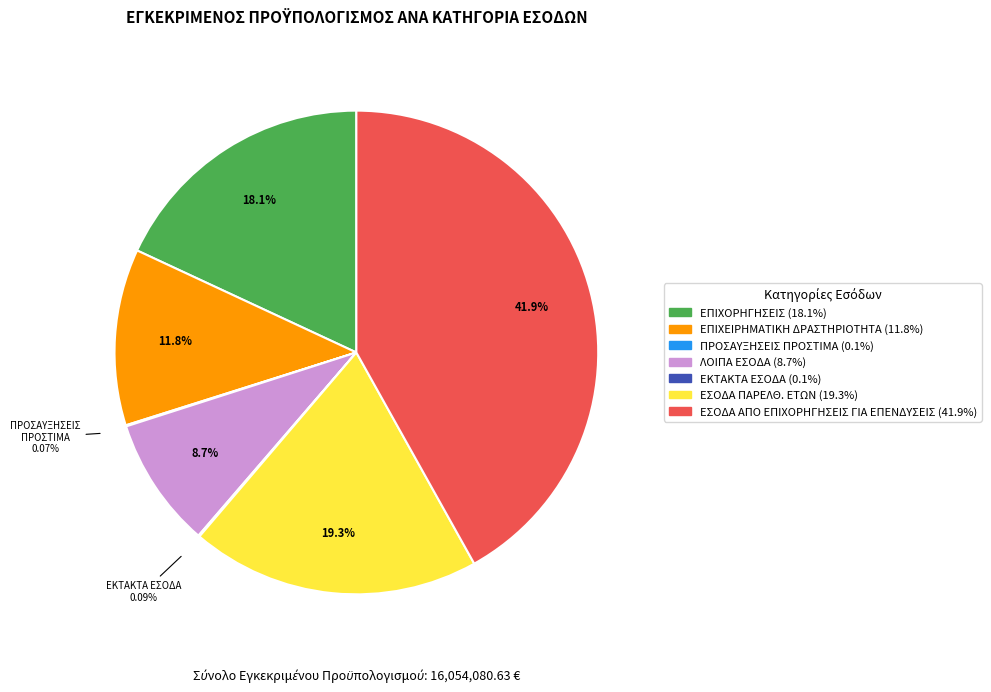

Does any single category account for the majority?

No